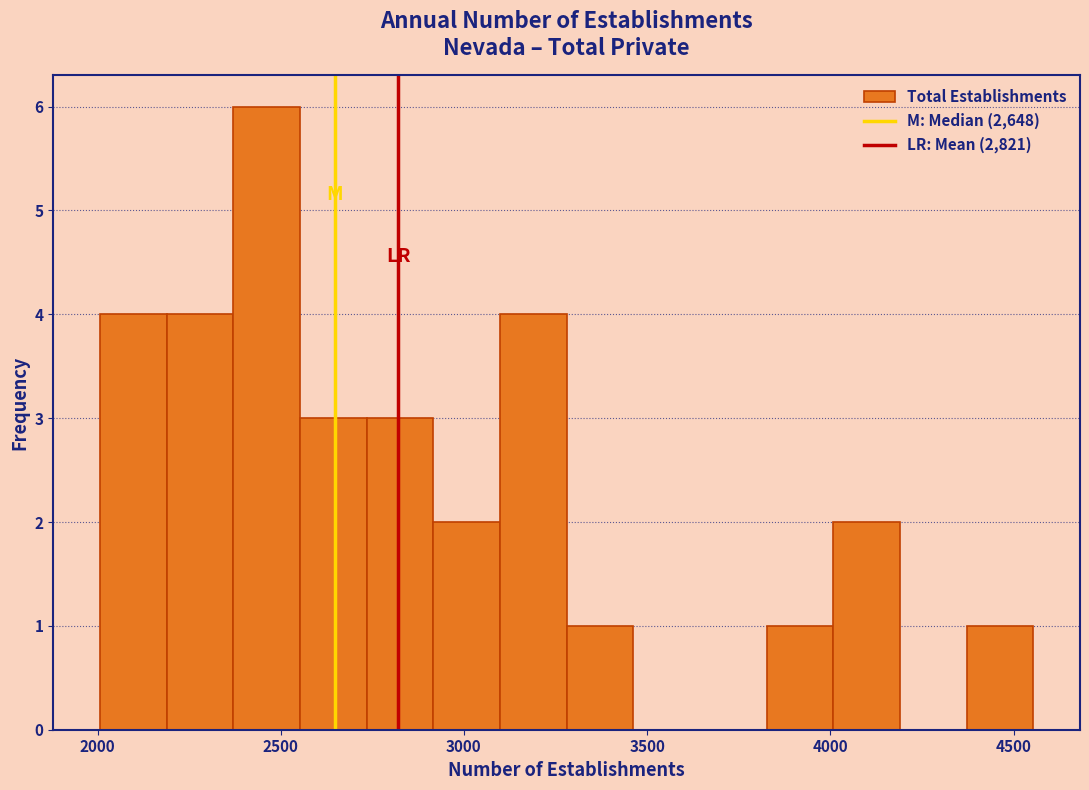

Read against the x-axis, roughly where is the centre of the tallest bar?

2450